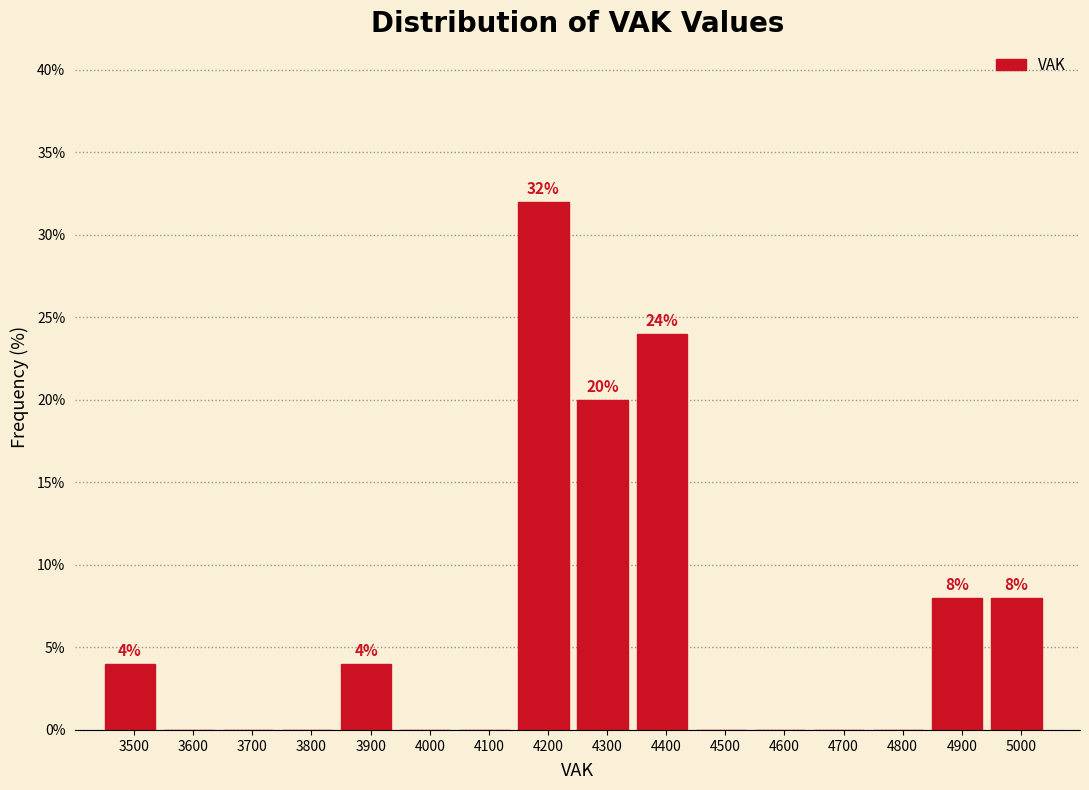

Reading left to right, extract all data points from this chart.

3500=4	3600=0	3700=0	3800=0	3900=4	4000=0	4100=0	4200=32	4300=20	4400=24	4500=0	4600=0	4700=0	4800=0	4900=8	5000=8